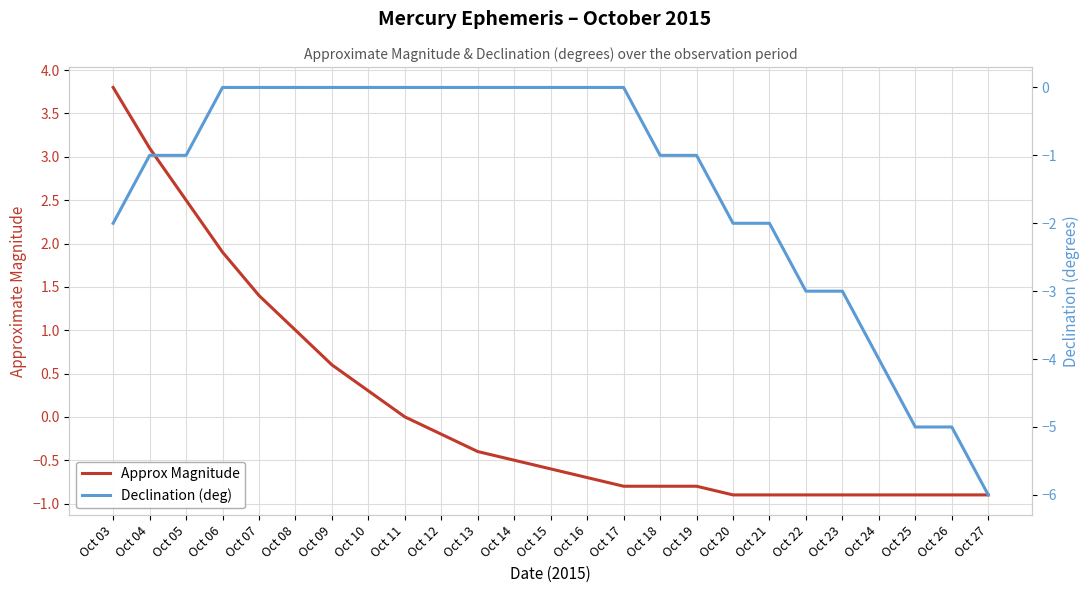

True or false: Declination (deg) has more than 2 points higher than both neighbors.

False